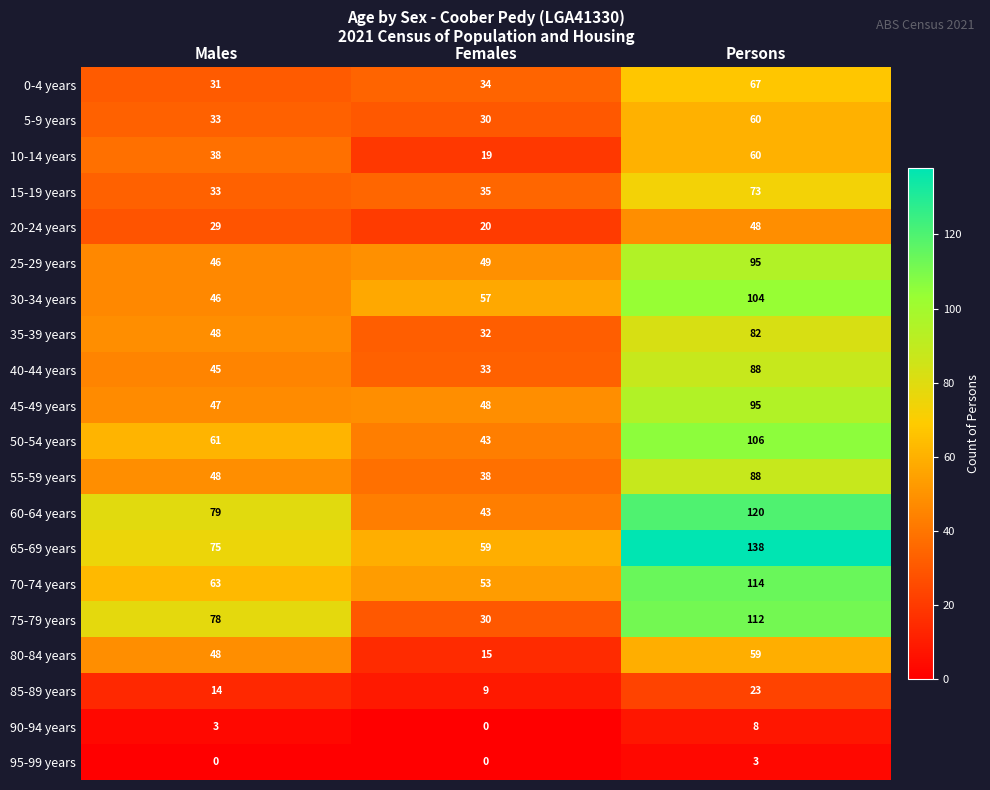

At how many categories does at least one series exceed 22?

3